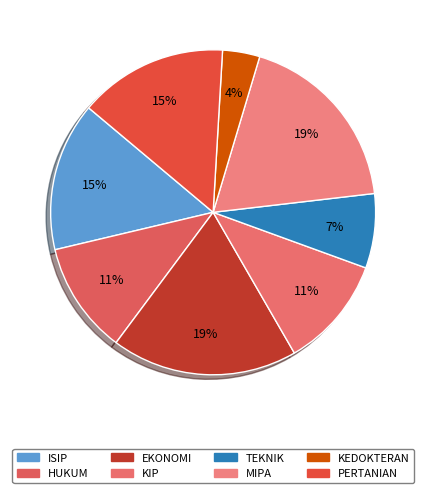

Count the number of slices in the pie.

8